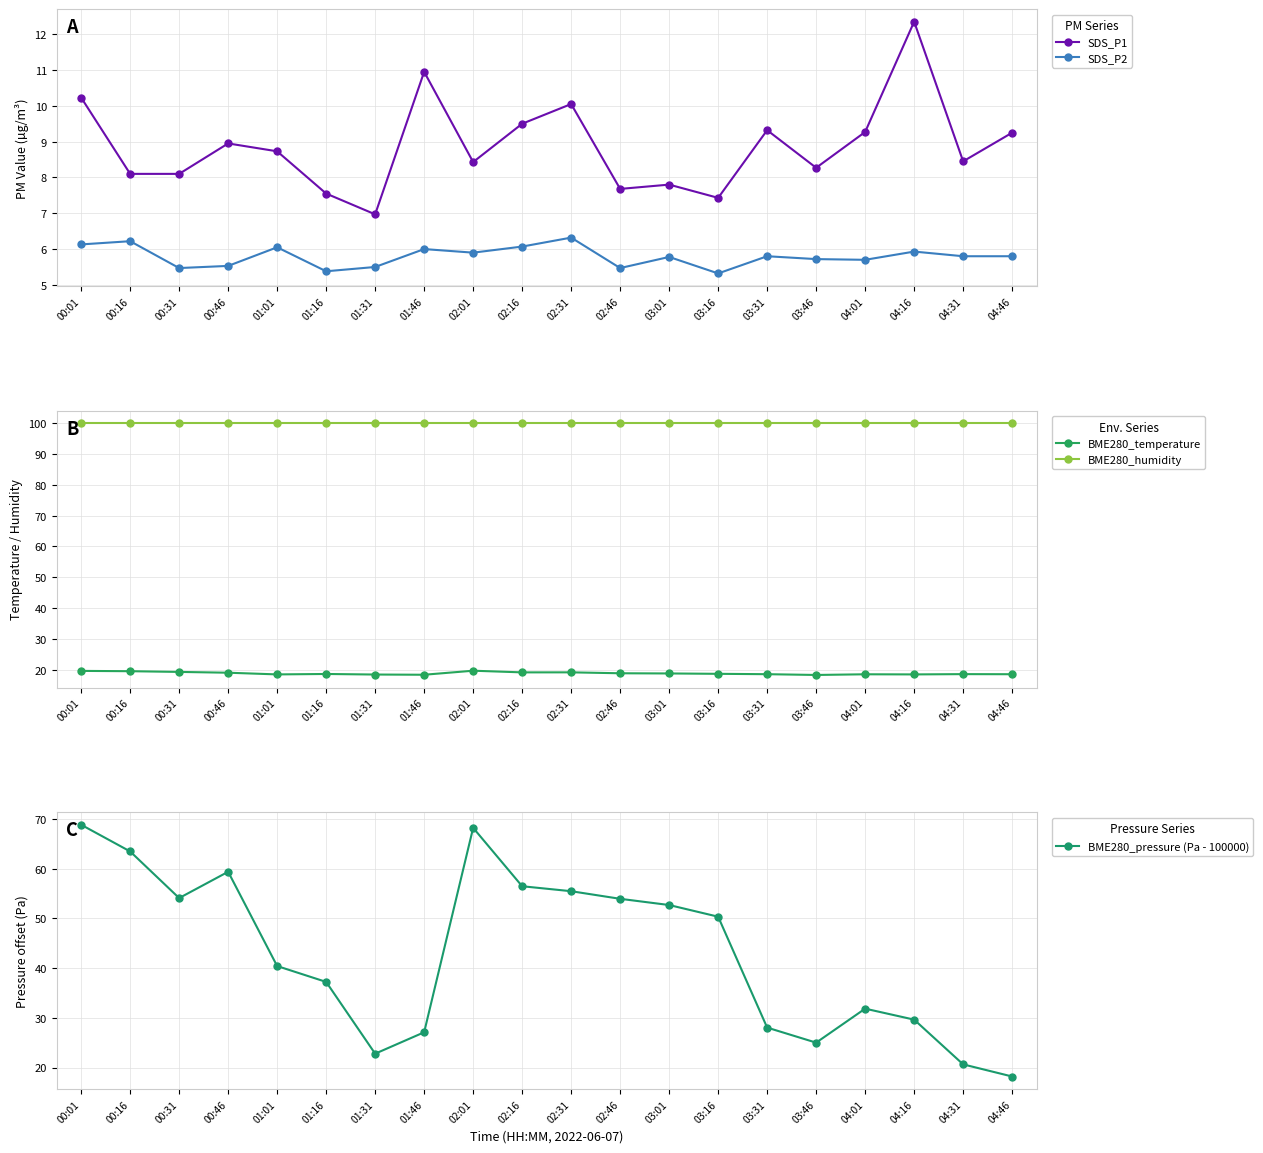

At 00:16, list the series in order from largest to smallest.

BME280_humidity, BME280_pressure (Pa - 100000), BME280_temperature, SDS_P1, SDS_P2